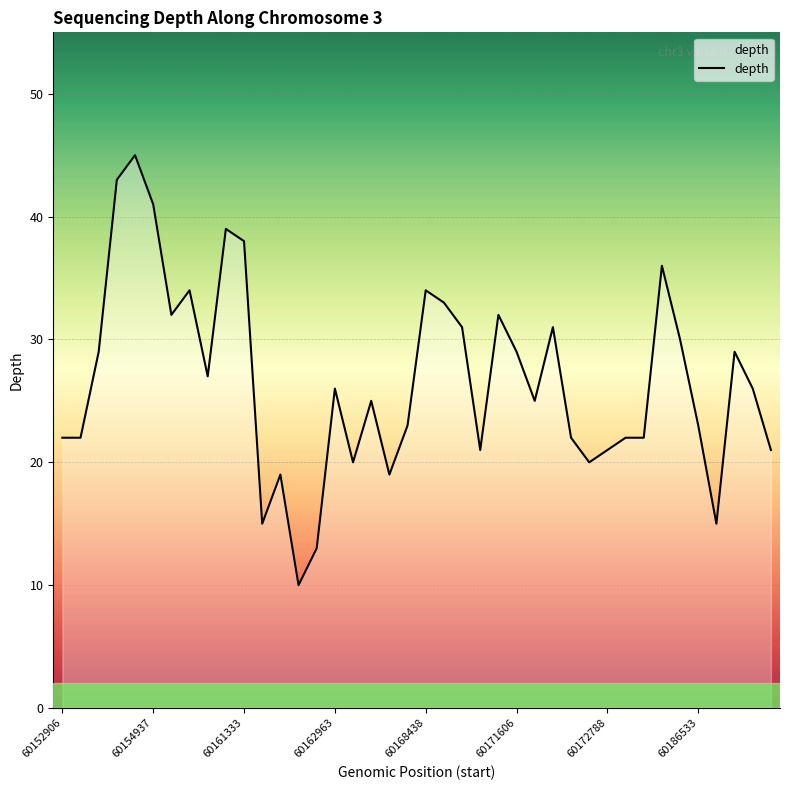

True or false: the data has more than 0 interior local peaks.

True